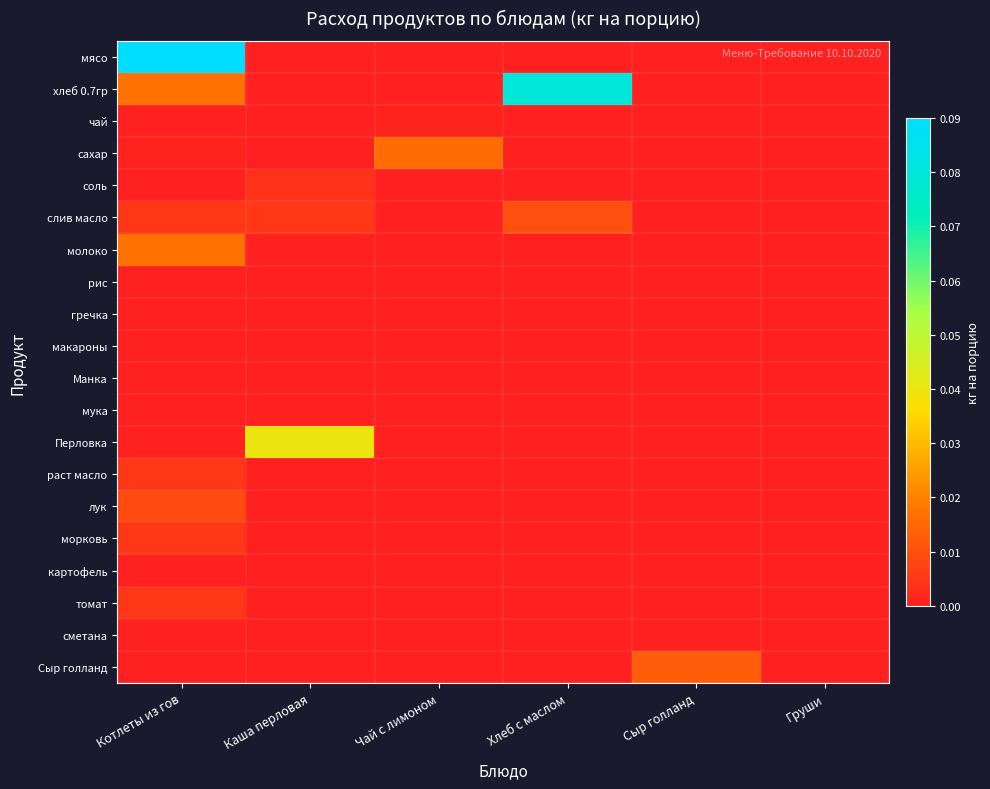

Reading left to right, transcribe all the data shown in this chart.

мясо: Котлеты из гов=0.1	Каша перловая=0.0	Чай с лимоном=0.0	Хлеб с маслом=0.0	Сыр голланд=0.0	Груши=0.0
хлеб 0.7гр: Котлеты из гов=0.0	Каша перловая=0.0	Чай с лимоном=0.0	Хлеб с маслом=0.1	Сыр голланд=0.0	Груши=0.0
чай: Котлеты из гов=0.0	Каша перловая=0.0	Чай с лимоном=0.0	Хлеб с маслом=0.0	Сыр голланд=0.0	Груши=0.0
сахар: Котлеты из гов=0.0	Каша перловая=0.0	Чай с лимоном=0.0	Хлеб с маслом=0.0	Сыр голланд=0.0	Груши=0.0
соль: Котлеты из гов=0.0	Каша перловая=0.0	Чай с лимоном=0.0	Хлеб с маслом=0.0	Сыр голланд=0.0	Груши=0.0
слив масло: Котлеты из гов=0.0	Каша перловая=0.0	Чай с лимоном=0.0	Хлеб с маслом=0.0	Сыр голланд=0.0	Груши=0.0
молоко: Котлеты из гов=0.0	Каша перловая=0.0	Чай с лимоном=0.0	Хлеб с маслом=0.0	Сыр голланд=0.0	Груши=0.0
рис: Котлеты из гов=0.0	Каша перловая=0.0	Чай с лимоном=0.0	Хлеб с маслом=0.0	Сыр голланд=0.0	Груши=0.0
гречка: Котлеты из гов=0.0	Каша перловая=0.0	Чай с лимоном=0.0	Хлеб с маслом=0.0	Сыр голланд=0.0	Груши=0.0
макароны: Котлеты из гов=0.0	Каша перловая=0.0	Чай с лимоном=0.0	Хлеб с маслом=0.0	Сыр голланд=0.0	Груши=0.0
Манка: Котлеты из гов=0.0	Каша перловая=0.0	Чай с лимоном=0.0	Хлеб с маслом=0.0	Сыр голланд=0.0	Груши=0.0
мука: Котлеты из гов=0.0	Каша перловая=0.0	Чай с лимоном=0.0	Хлеб с маслом=0.0	Сыр голланд=0.0	Груши=0.0
Перловка: Котлеты из гов=0.0	Каша перловая=0.0	Чай с лимоном=0.0	Хлеб с маслом=0.0	Сыр голланд=0.0	Груши=0.0
раст масло: Котлеты из гов=0.0	Каша перловая=0.0	Чай с лимоном=0.0	Хлеб с маслом=0.0	Сыр голланд=0.0	Груши=0.0
лук: Котлеты из гов=0.0	Каша перловая=0.0	Чай с лимоном=0.0	Хлеб с маслом=0.0	Сыр голланд=0.0	Груши=0.0
морковь: Котлеты из гов=0.0	Каша перловая=0.0	Чай с лимоном=0.0	Хлеб с маслом=0.0	Сыр голланд=0.0	Груши=0.0
картофель: Котлеты из гов=0.0	Каша перловая=0.0	Чай с лимоном=0.0	Хлеб с маслом=0.0	Сыр голланд=0.0	Груши=0.0
томат: Котлеты из гов=0.0	Каша перловая=0.0	Чай с лимоном=0.0	Хлеб с маслом=0.0	Сыр голланд=0.0	Груши=0.0
сметана: Котлеты из гов=0.0	Каша перловая=0.0	Чай с лимоном=0.0	Хлеб с маслом=0.0	Сыр голланд=0.0	Груши=0.0
Сыр голланд: Котлеты из гов=0.0	Каша перловая=0.0	Чай с лимоном=0.0	Хлеб с маслом=0.0	Сыр голланд=0.0	Груши=0.0